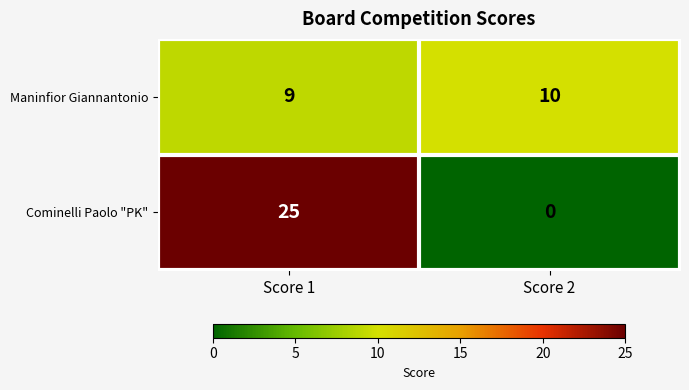

List the series in order of their overall mean, lowest first.

Maninfior Giannantonio, Cominelli Paolo "PK"